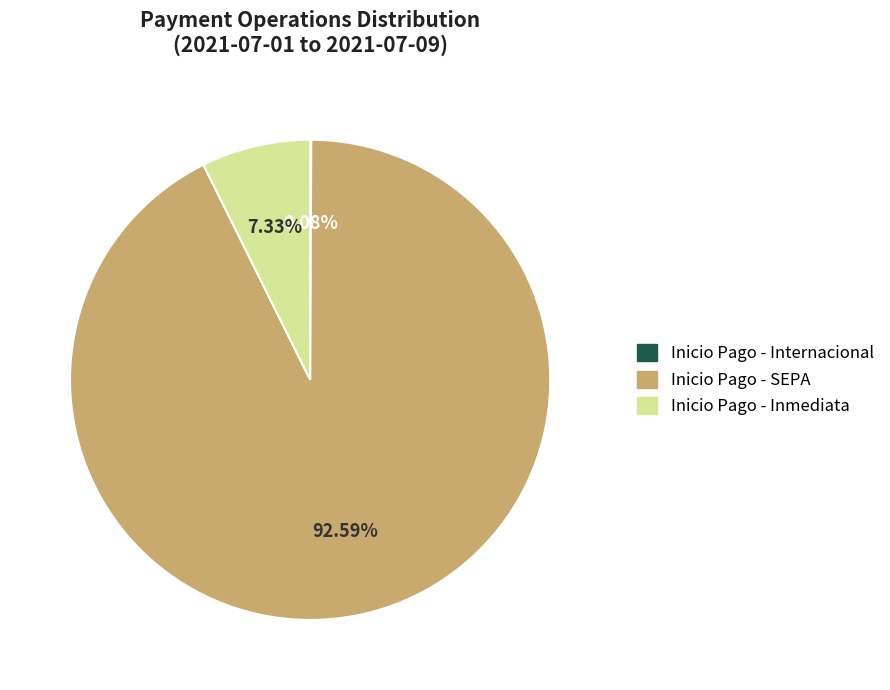

To the nearest percent, what is the average slice percentage?

33%